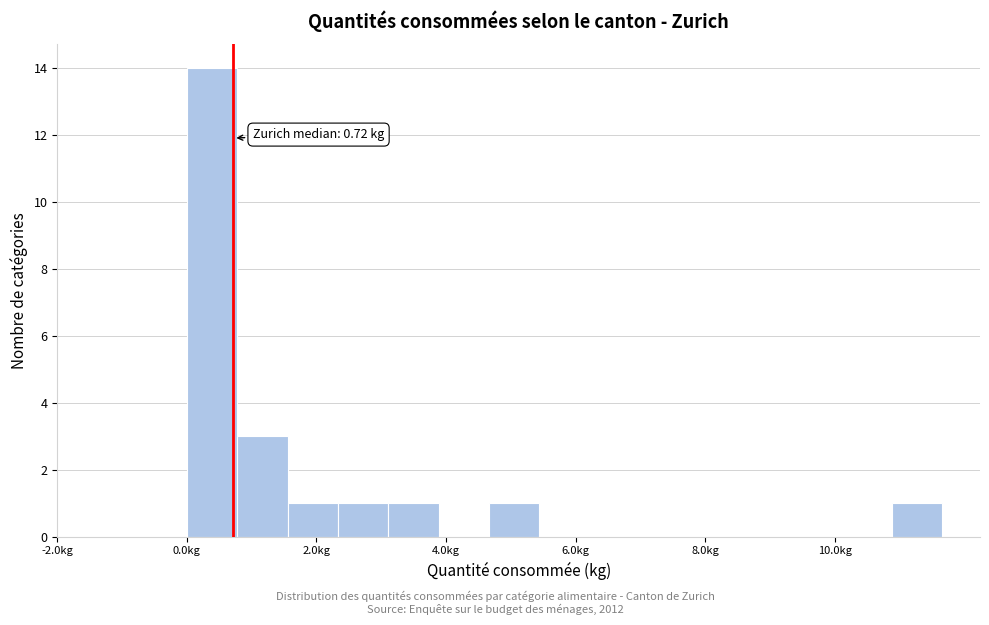

Read against the x-axis, roughly where is the centre of the tallest bar?

0.4